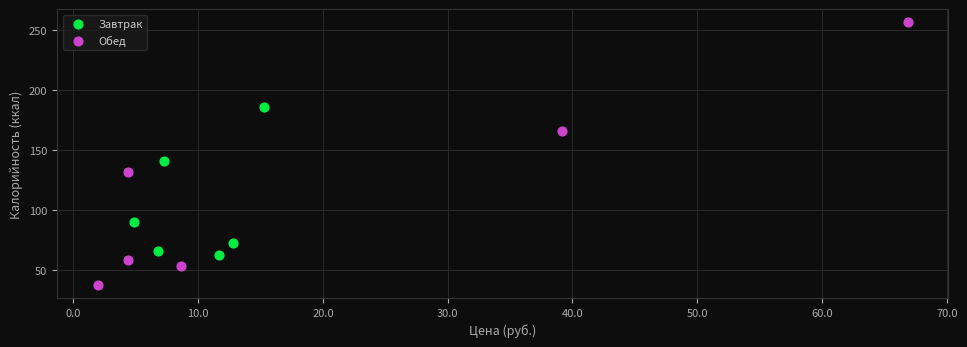

Which series reaches the maximum Y coordinate?

Обед